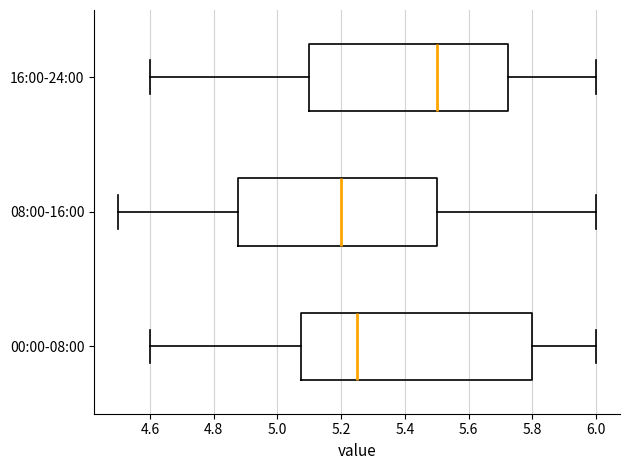

Which box has the furthest to the right median line?

16:00-24:00